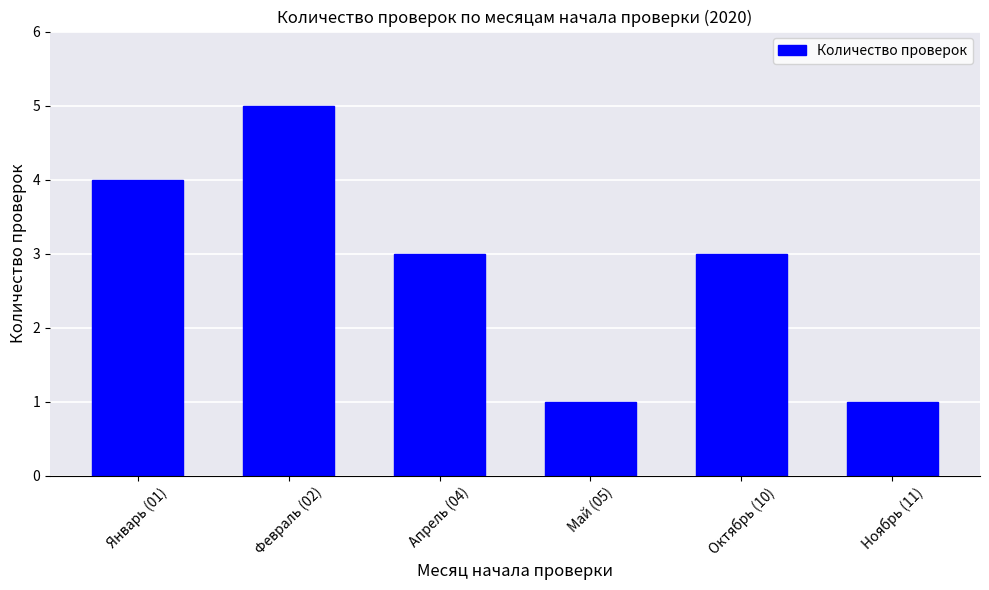

The chart shows a value of 5 at Октябрь (10). True or false?

False